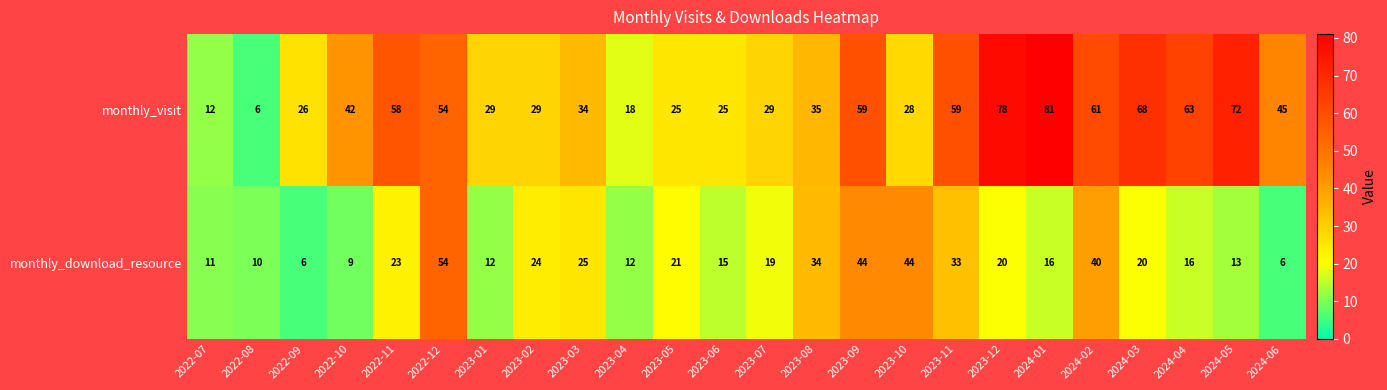

The value of monthly_download_resource at 2022-12 is 54. True or false?

True